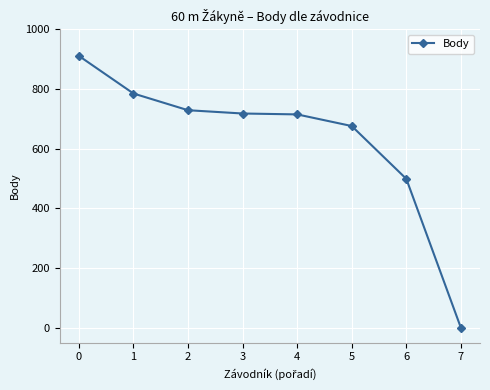

What is the maximum value shown in the chart?

911